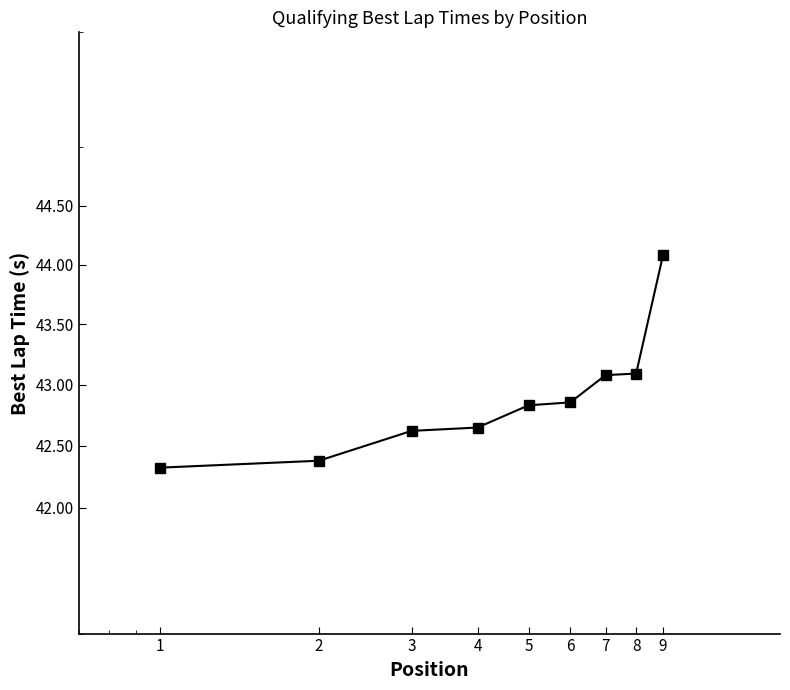

What is the change in value from 1 to 8?

+0.8